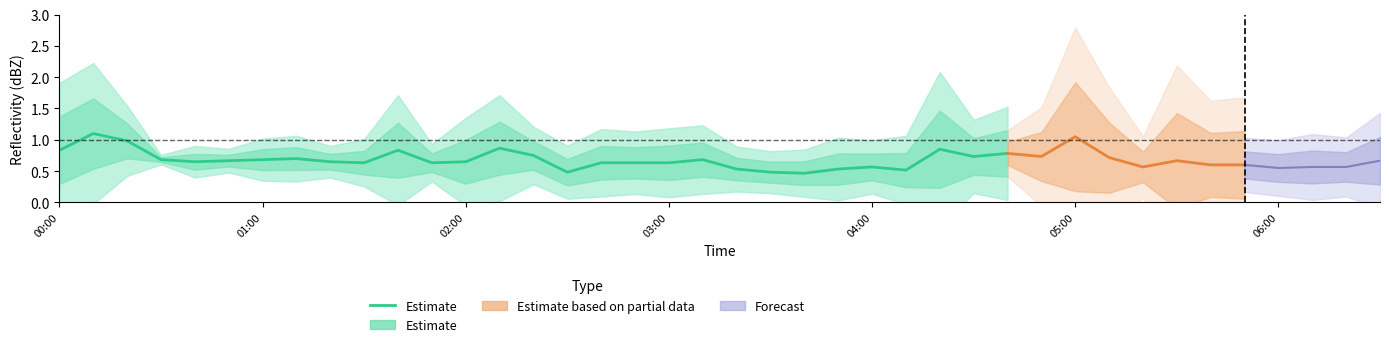

True or false: the data has more than 2 interior local peaks.

True